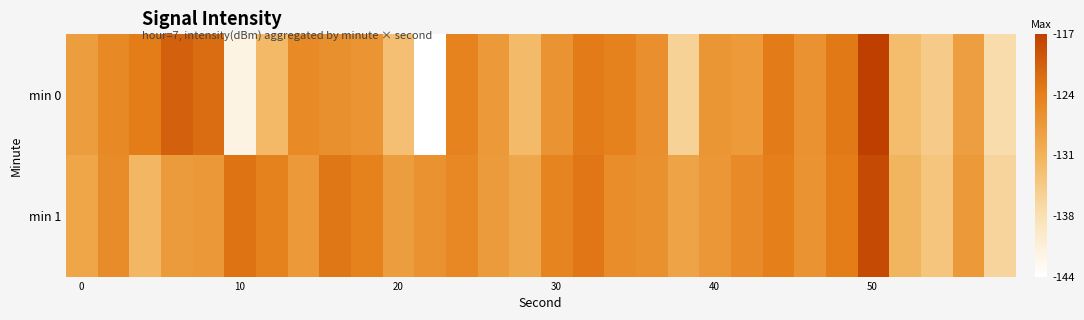

Reading left to right, what are all the values shown in this chart?

min 0: -128.0	-125.4	-123.9	-120.8	-122.1	-141.8	-131.7	-125.4	-126.3	-126.8	-132.7	-144.3	-124.6	-127.5	-132.0	-126.7	-123.7	-124.5	-126.2	-135.4	-127.0	-127.6	-123.6	-126.6	-123.4	-117.3	-132.4	-134.3	-128.2	-136.9
min 1: -129.1	-125.7	-131.5	-127.8	-127.4	-122.8	-124.4	-127.4	-123.2	-124.4	-128.0	-126.5	-125.2	-127.8	-129.3	-124.7	-123.1	-125.9	-126.4	-128.8	-127.2	-125.5	-124.1	-126.7	-123.9	-118.5	-131.2	-133.6	-127.4	-135.8